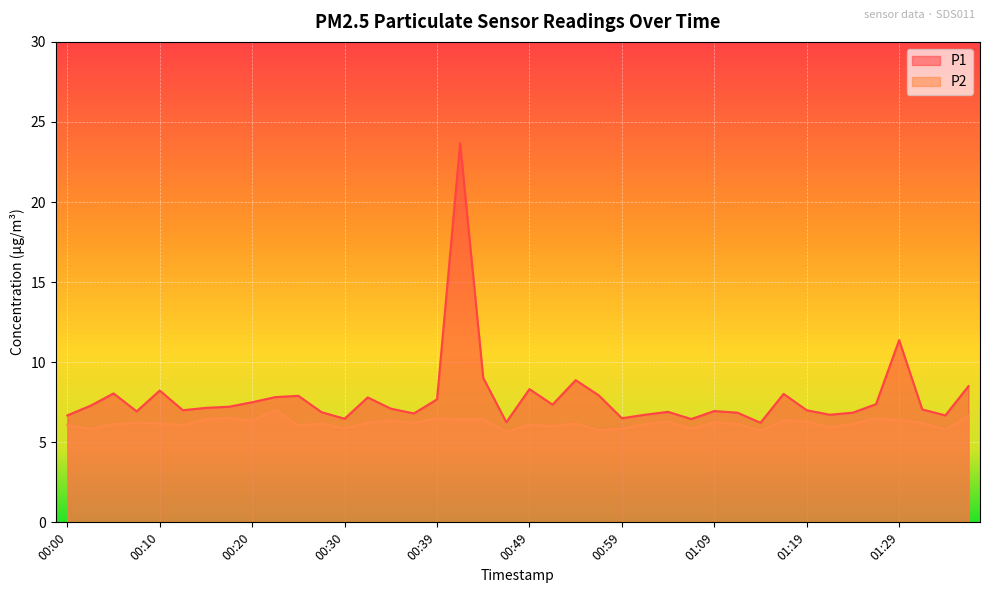

What is the difference between the highest and lowest values at 01:16?

1.6